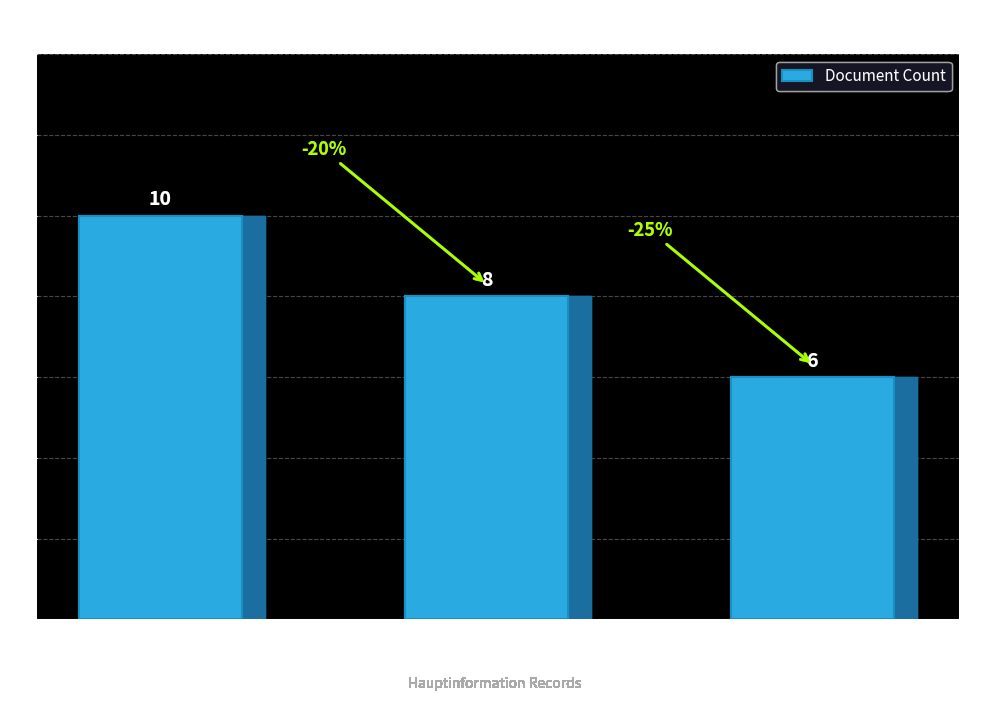

What is the difference between the second highest and minimum values?

2